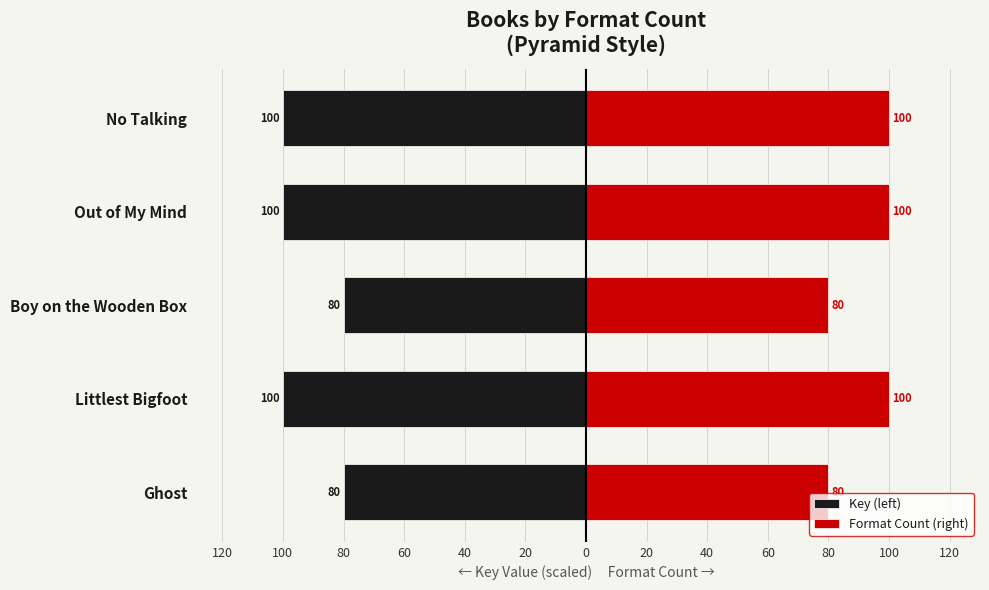

Count the number of categories in the chart.

5